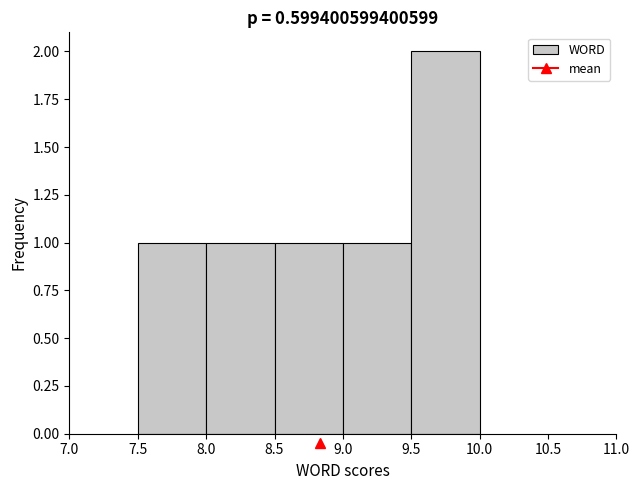

Reading left to right, transcribe this chart: for each bar, give the range it covers on the x-axis and its height. The values are not printed on the chart, so give them approximately, as read against the axis.

7.5 to 8.0: 1
8.0 to 8.5: 1
8.5 to 9.0: 1
9.0 to 9.5: 1
9.5 to 10.0: 2